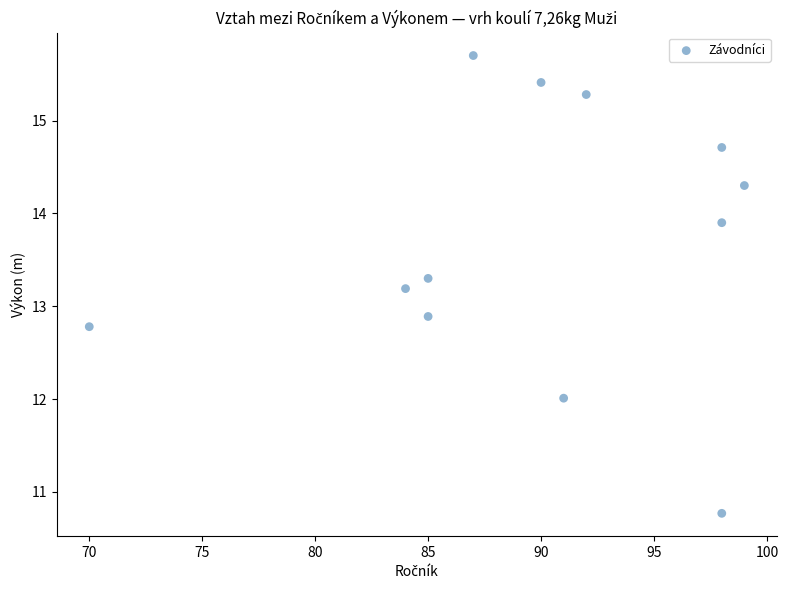

What is the average X value?

89.8